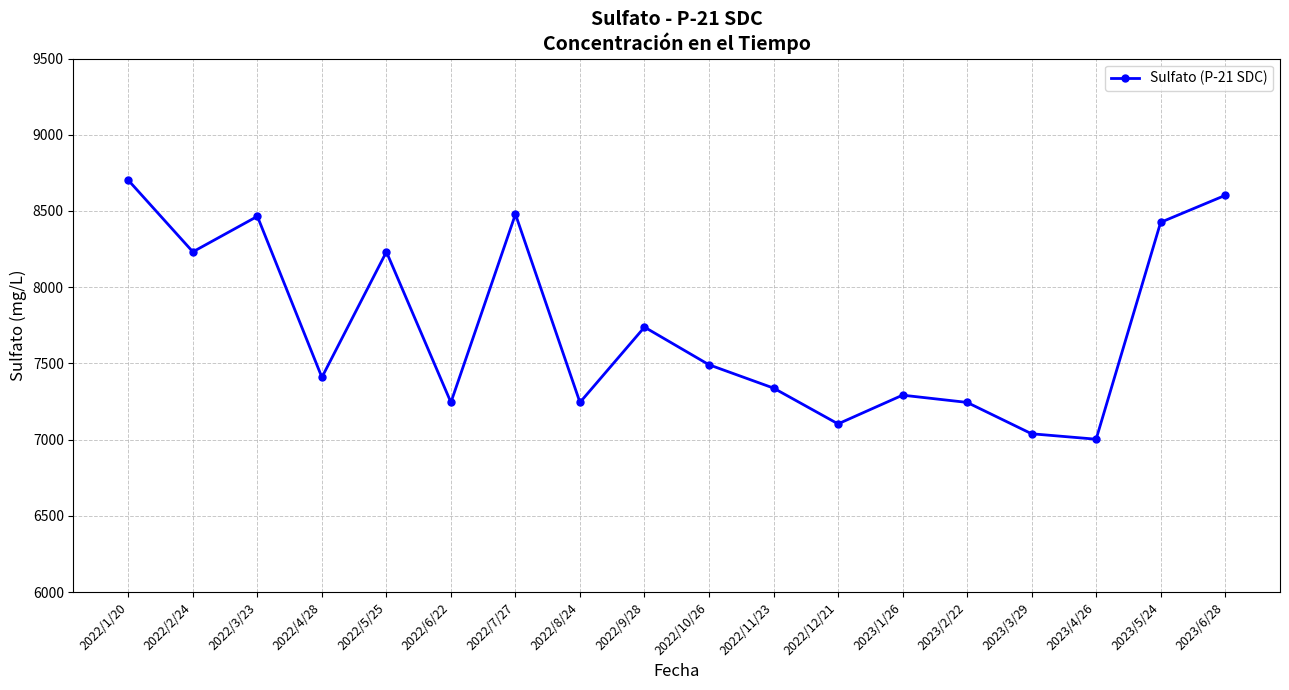

What is the label of the 10th point from the left?

2022/10/26